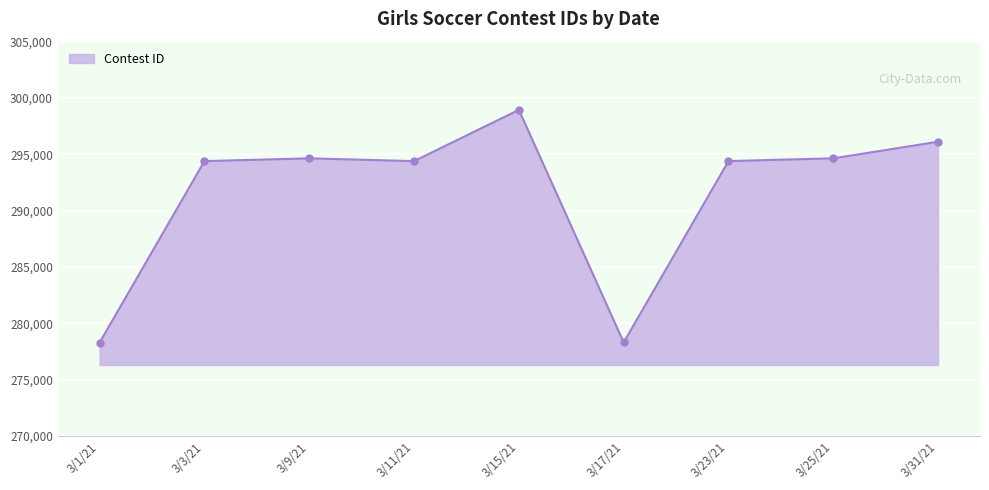

True or false: the data shows 197661 at 3/31/21.

False